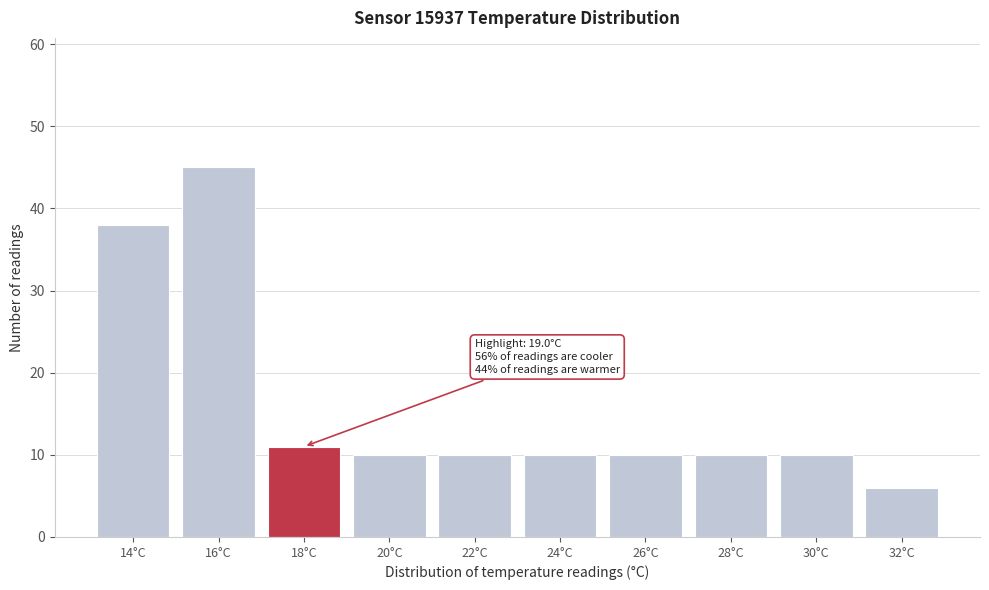

Reading right to left, transcribe all the data shown in this chart.

6	10	10	10	10	10	10	11	45	38